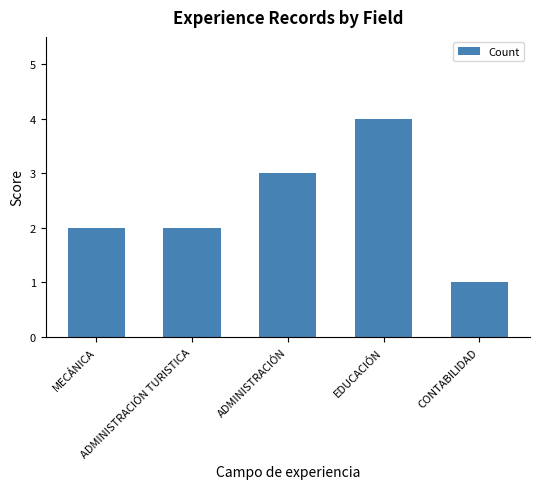

Reading right to left, what are all the values shown in this chart?

1	4	3	2	2